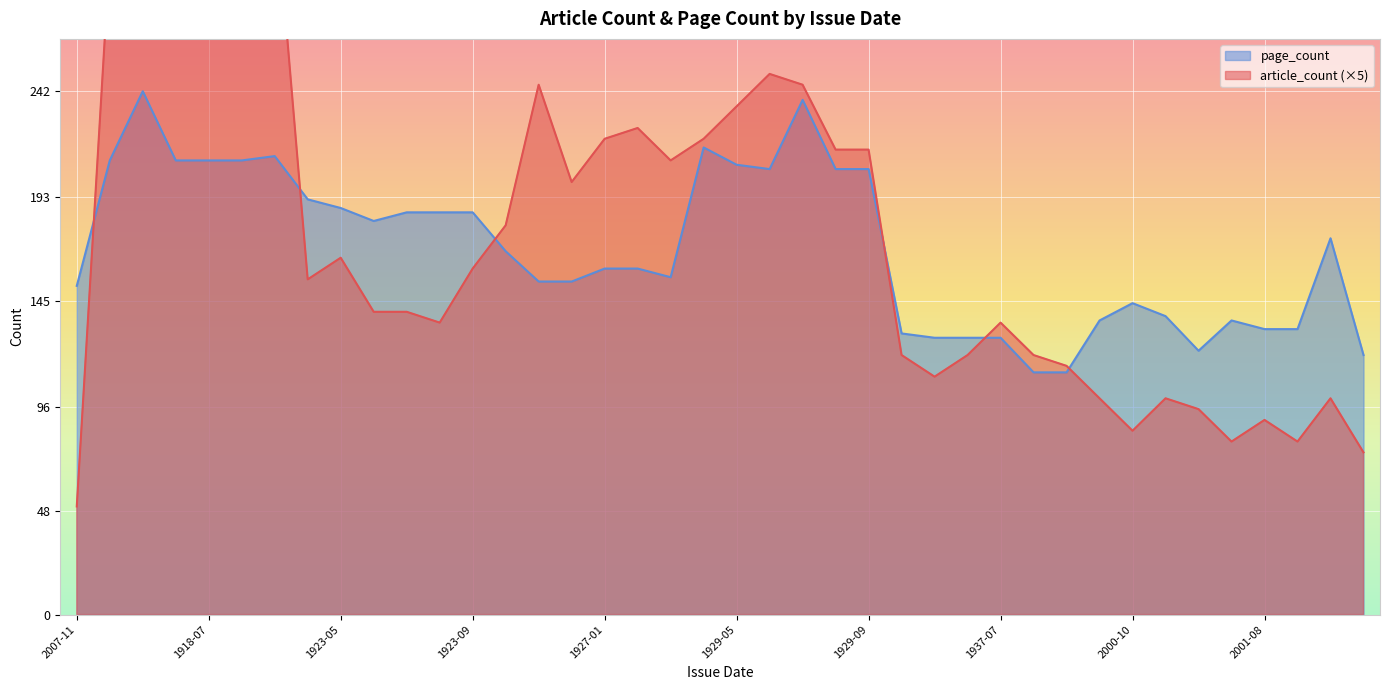

At how many categories does at least one series exceed 270?

6